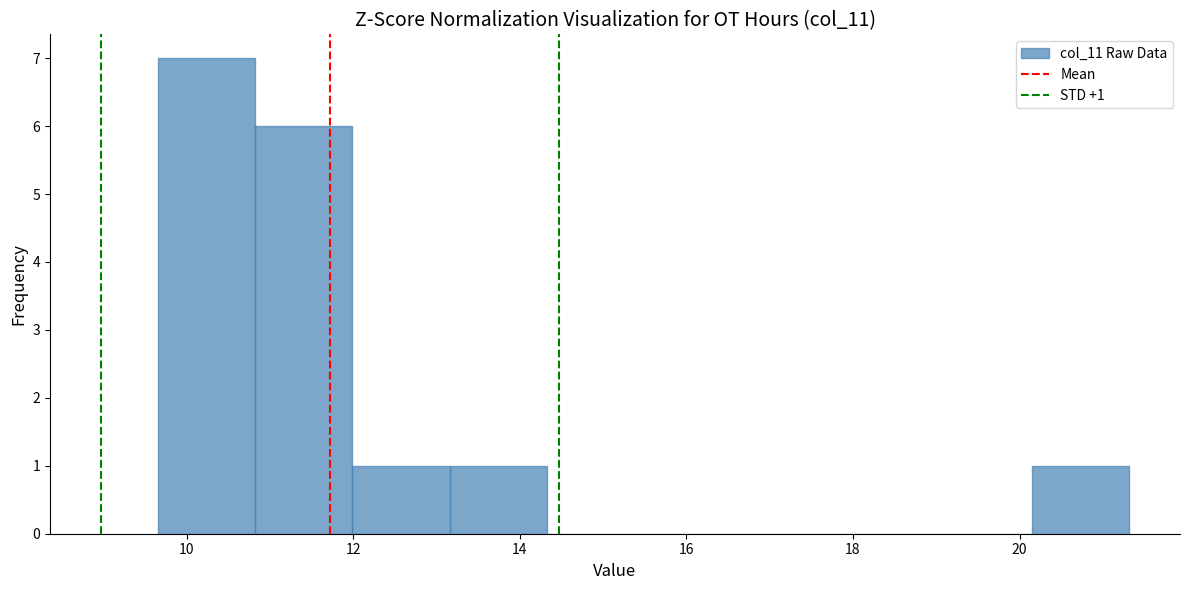

Which range on the x-axis has the tallest bar?

9.6 to 10.8